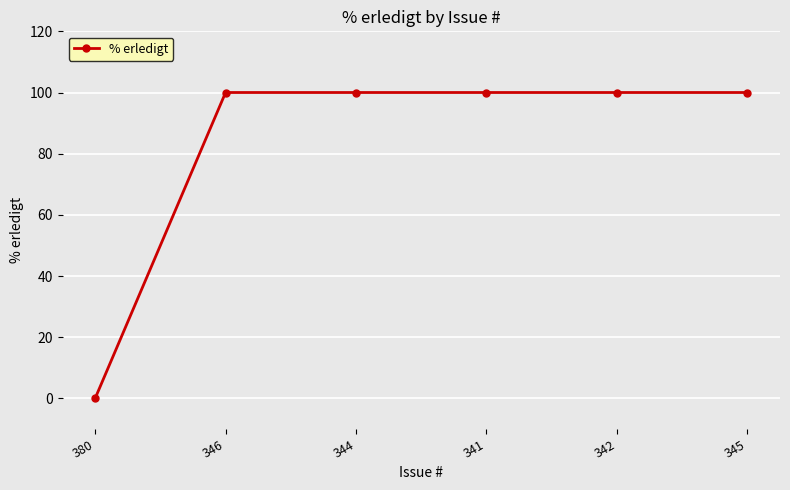

True or false: there are more than 2 points higher than both neighbors.

False